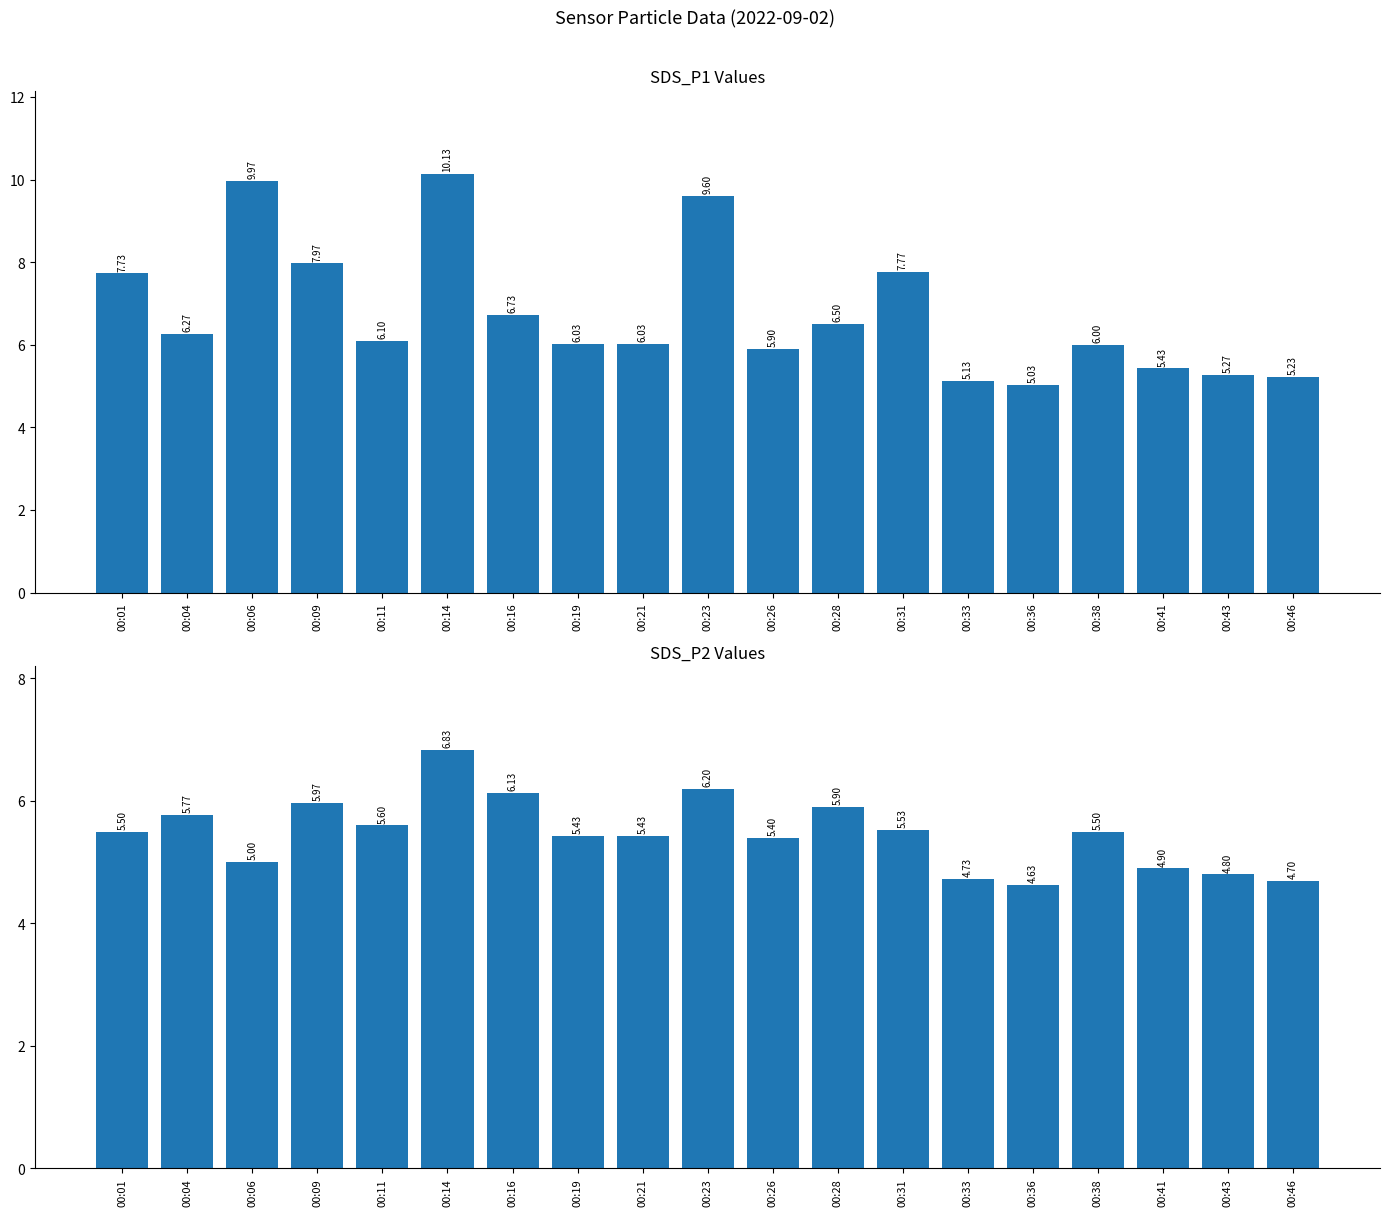

True or false: SDS_P2 has a value of 8.7 at 00:41.

False